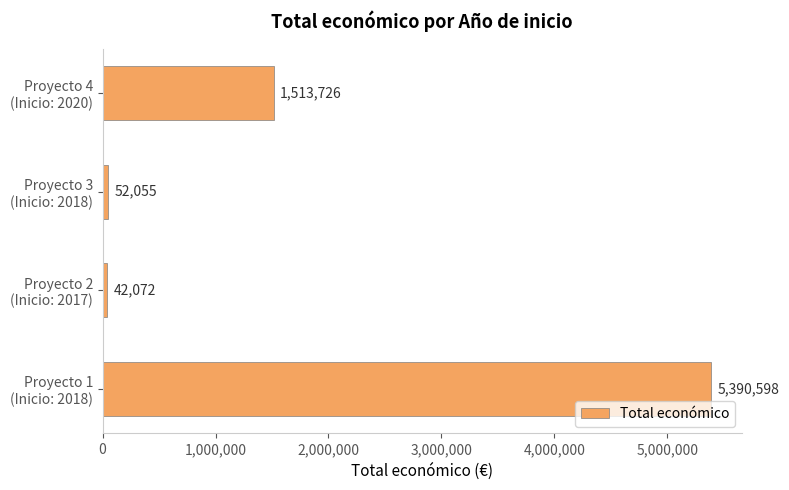

What is the difference between the maximum and minimum values?

5348526